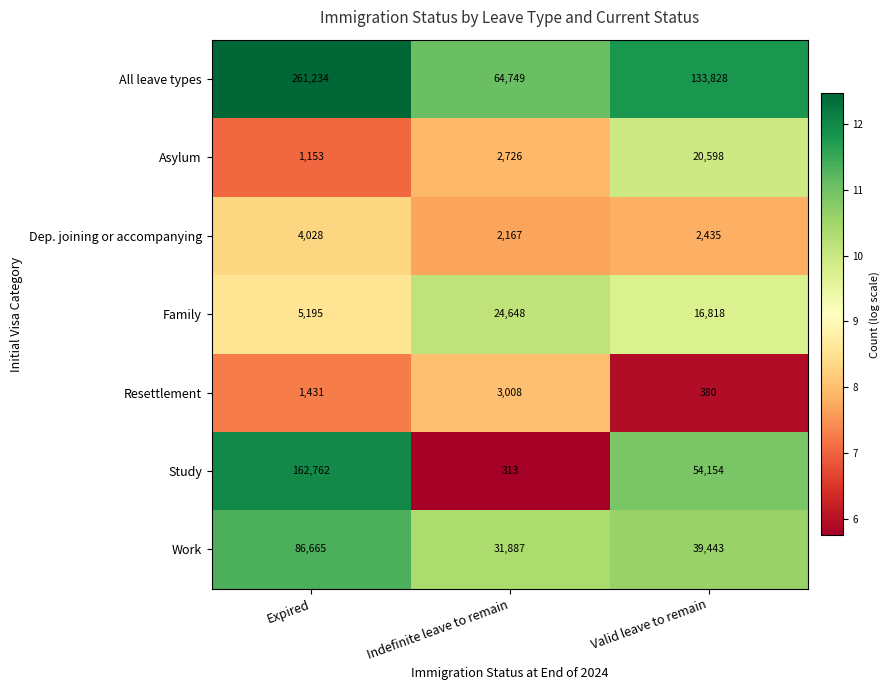

What is the highest value of the Asylum series?

20598